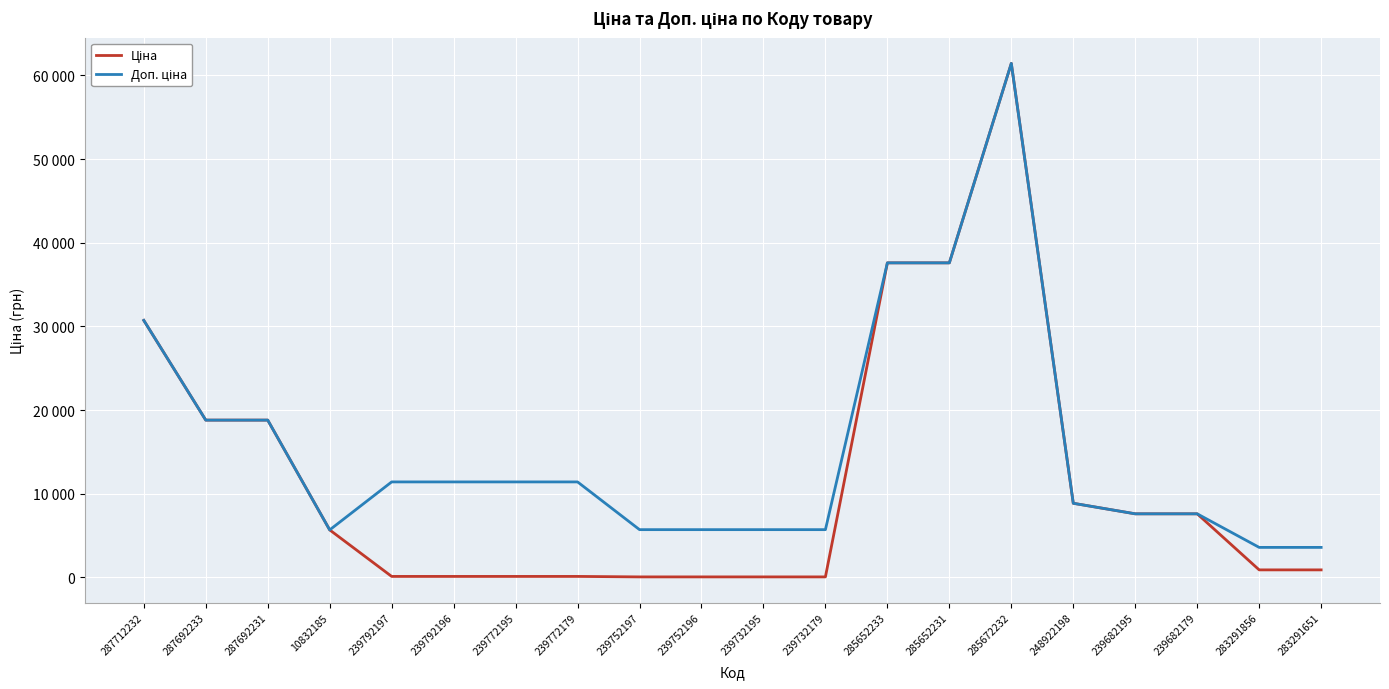

Does the chart have visible grid lines?

Yes